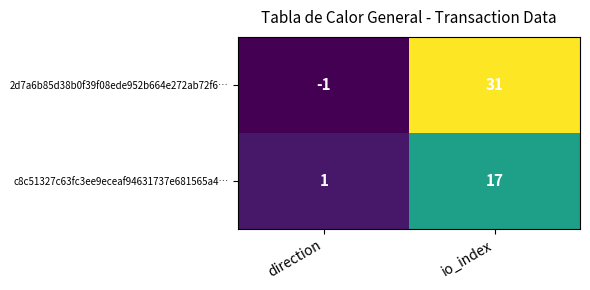

What is the minimum value shown in the chart?

-1